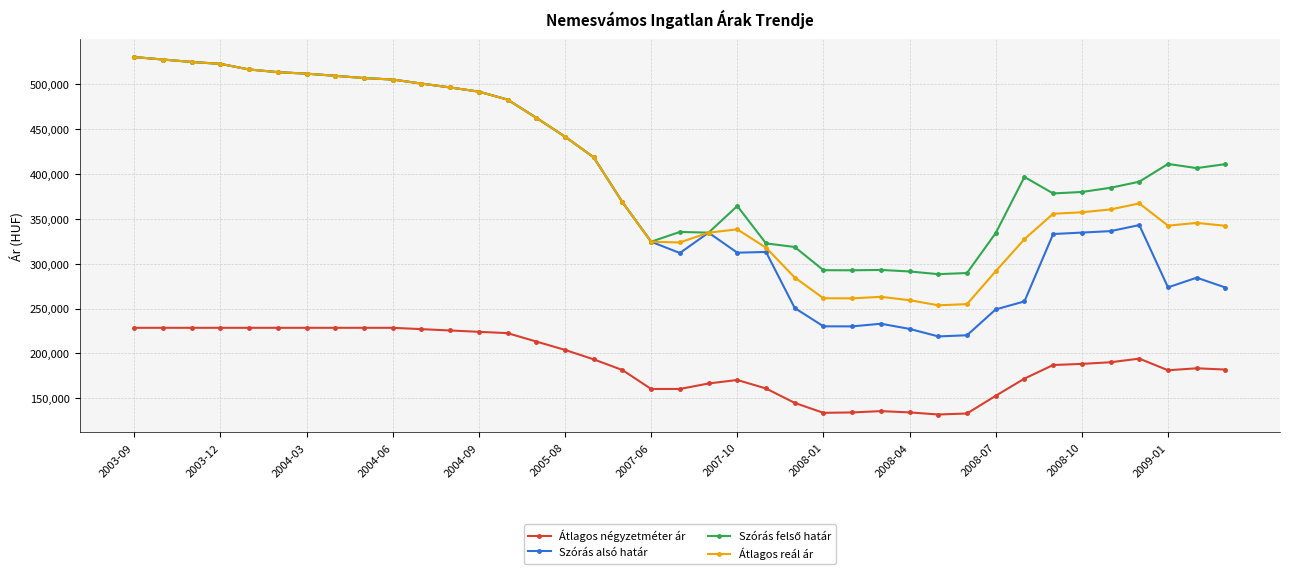

What is the maximum value shown in the chart?

529900